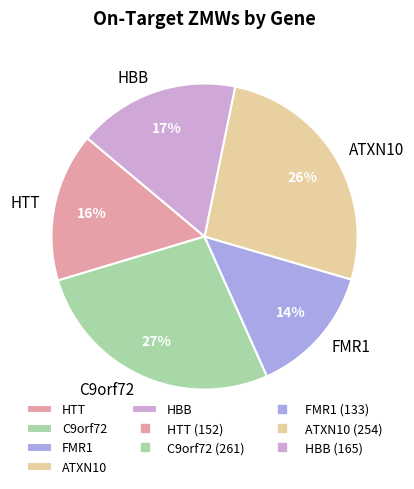

Is it true that C9orf72 is 42% of the pie?

False